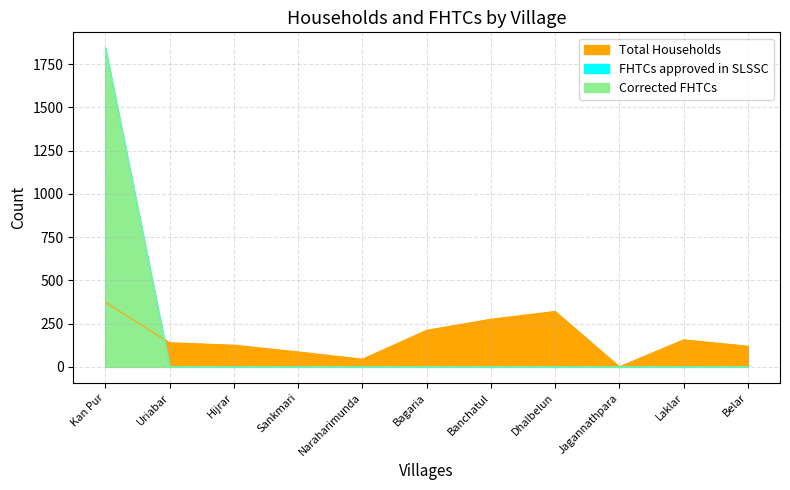

After their last crossing, which series has the higher values: Total Households or Corrected FHTCs?

Total Households